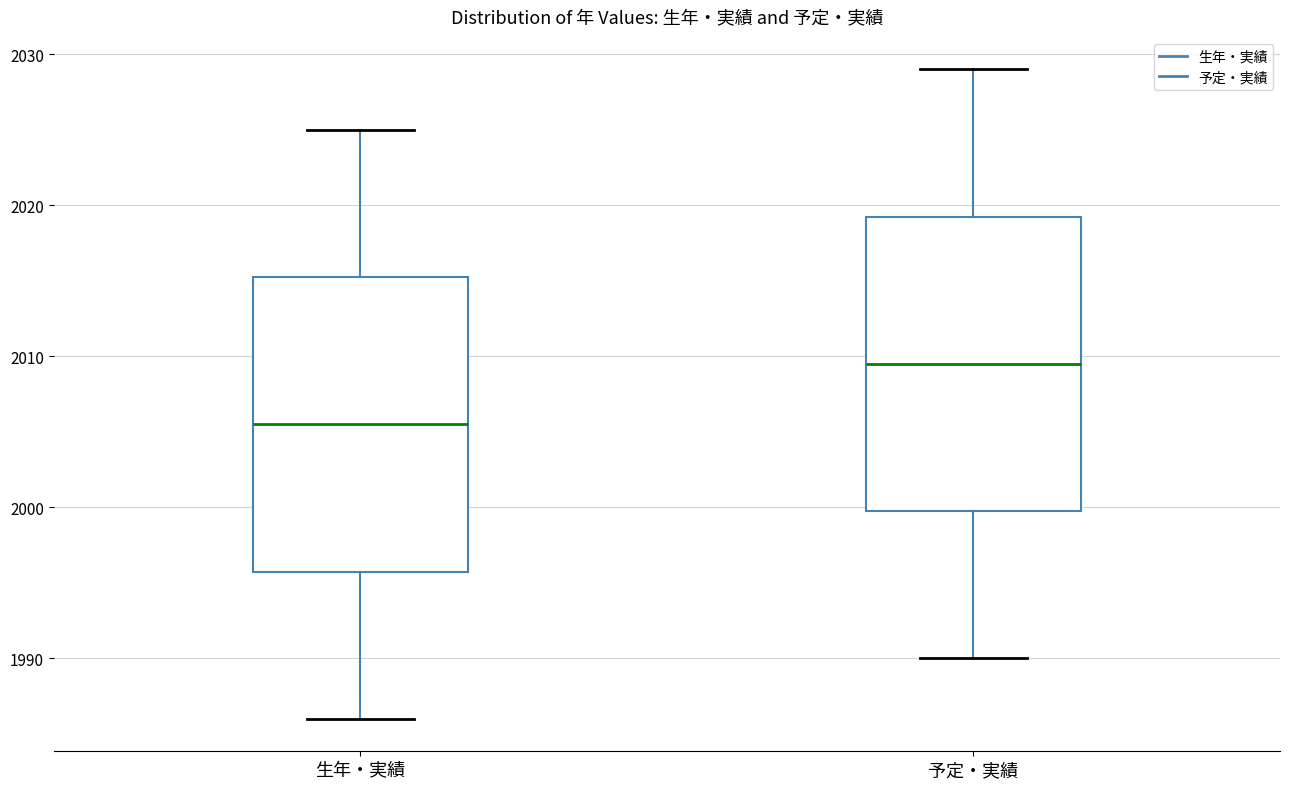

Which box has the highest median line?

予定・実績